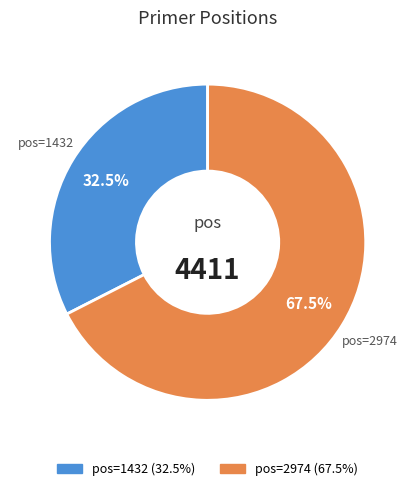

To the nearest percent, what is the average slice percentage?

50%